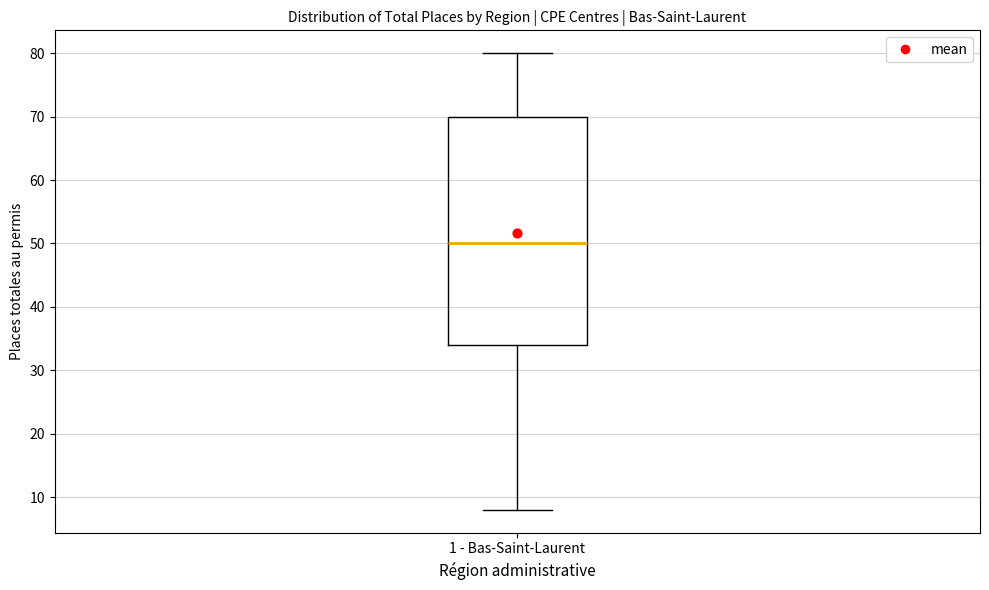

Read this box plot against the y-axis: the position of the median line, the range covered by the box, and the ends of both whiskers. The values are not printed on the chart, so give them approximately, as read against the axis.

median 50, box 34 to 70, whiskers 8 to 80